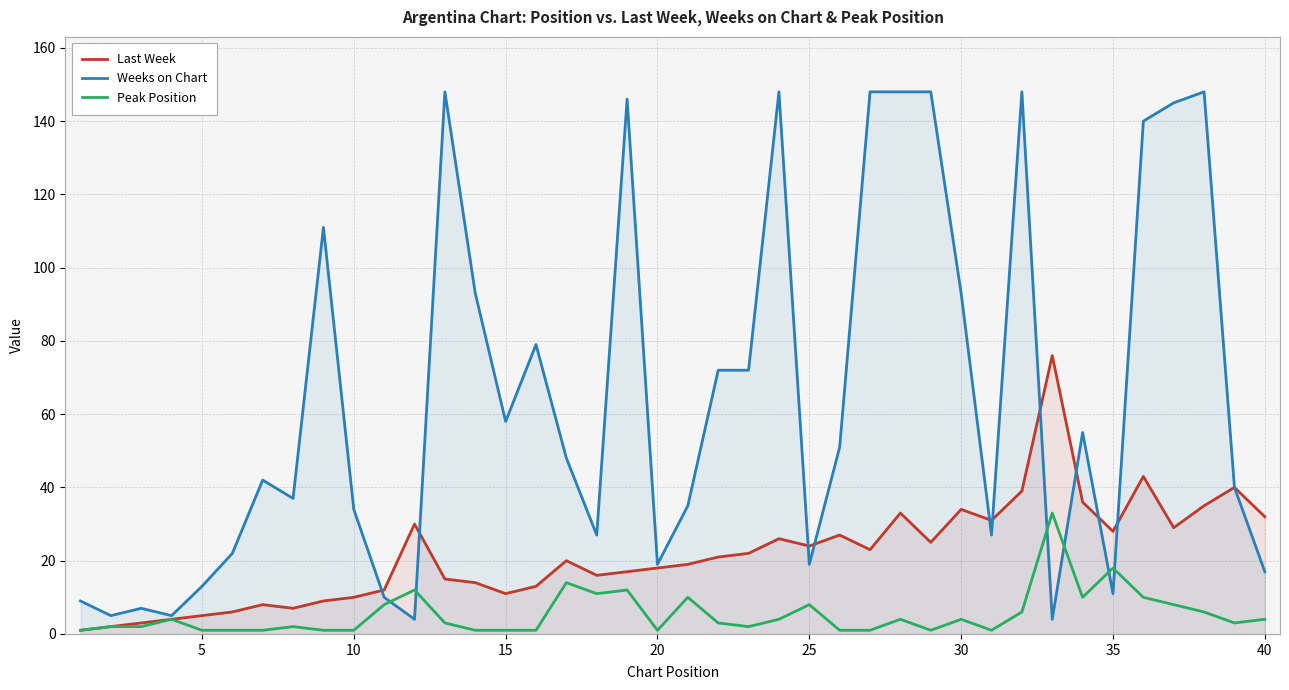

What are all the series names shown in the legend?

Last Week, Weeks on Chart, Peak Position